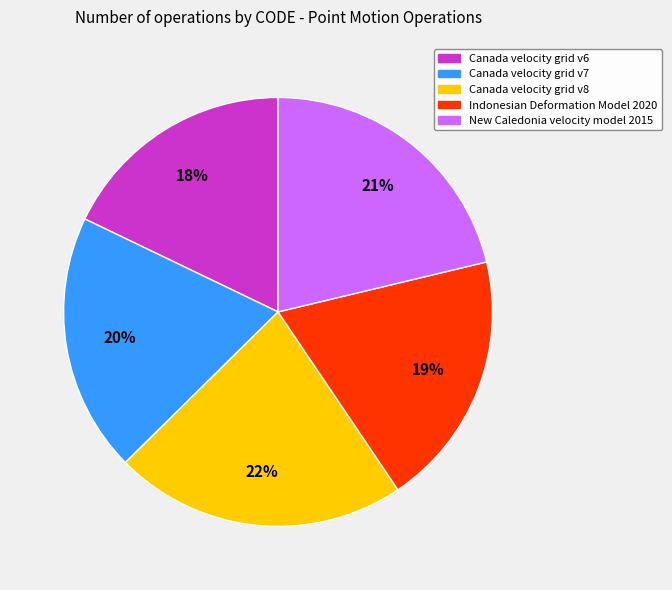

Which category has the smallest portion of the pie?

Canada velocity grid v6